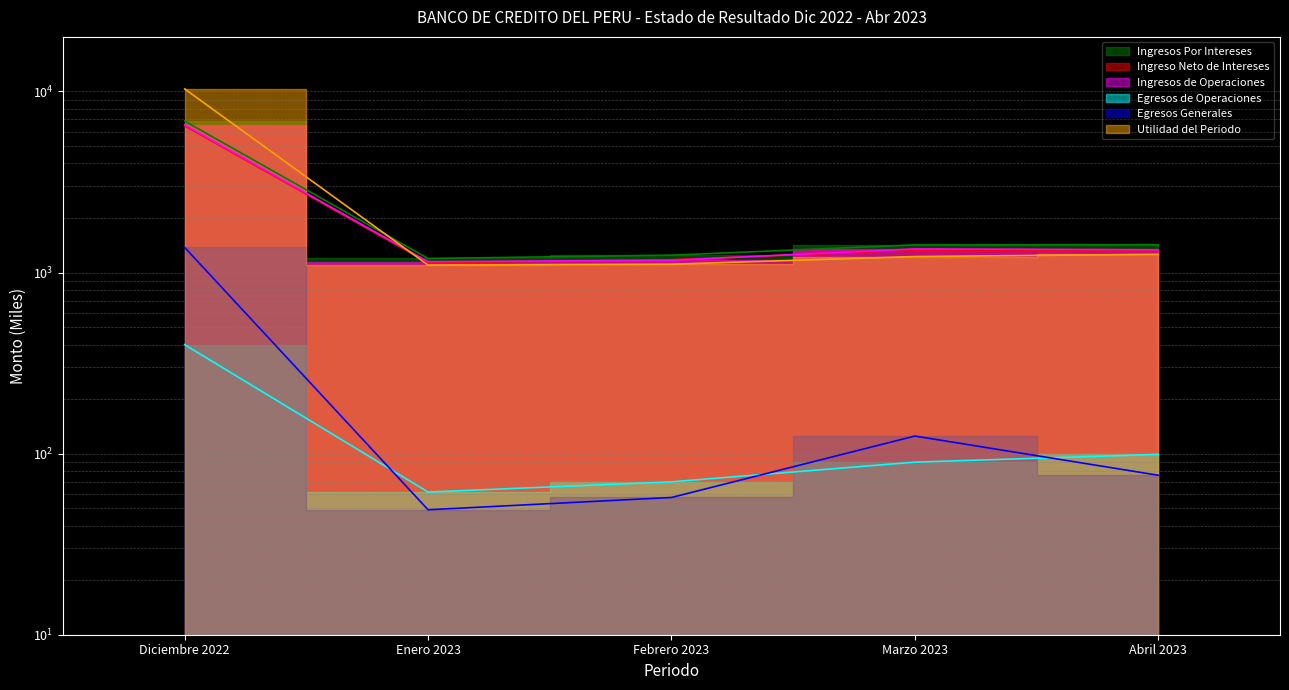

What is the average value of the Egresos Generales series?

336.6